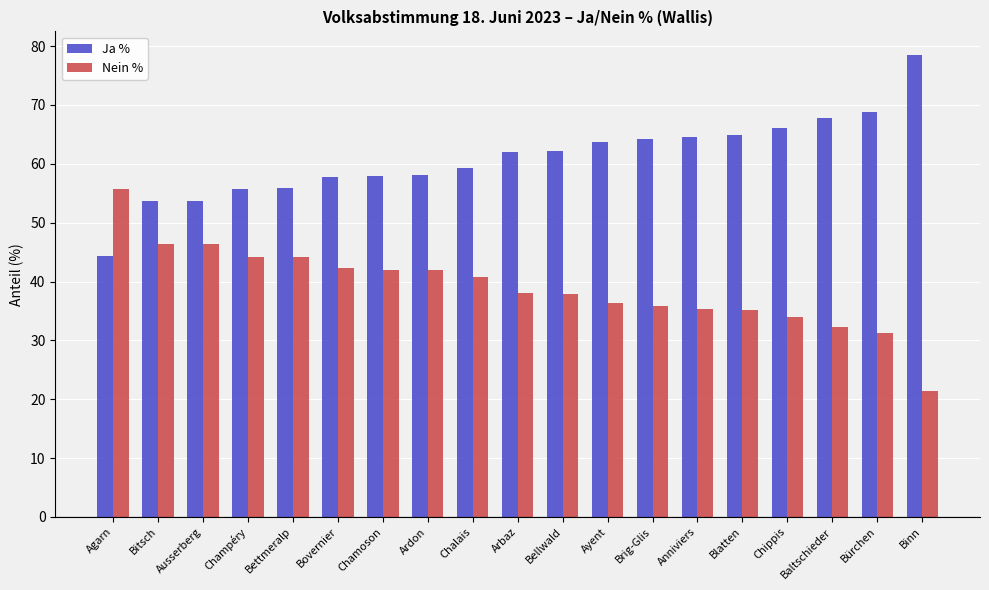

What is the total value across all series at Brig-Glis?

100.0